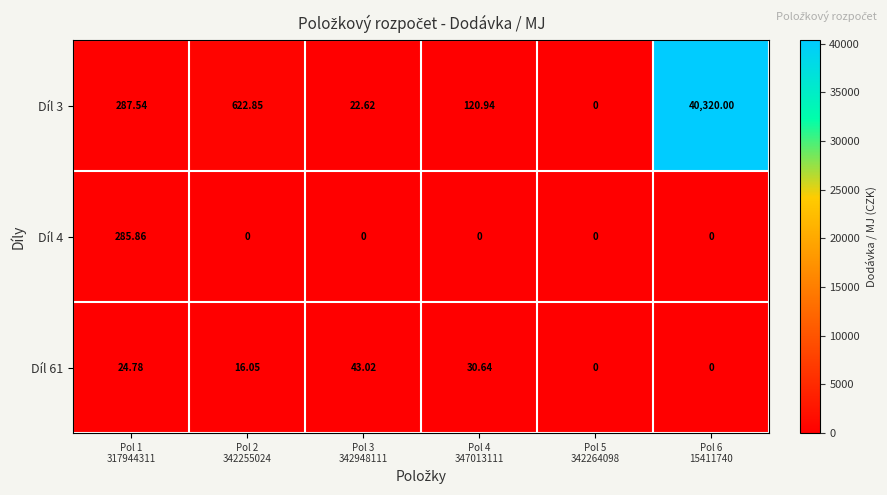

Which series has the largest range (max minus min)?

Díl 3